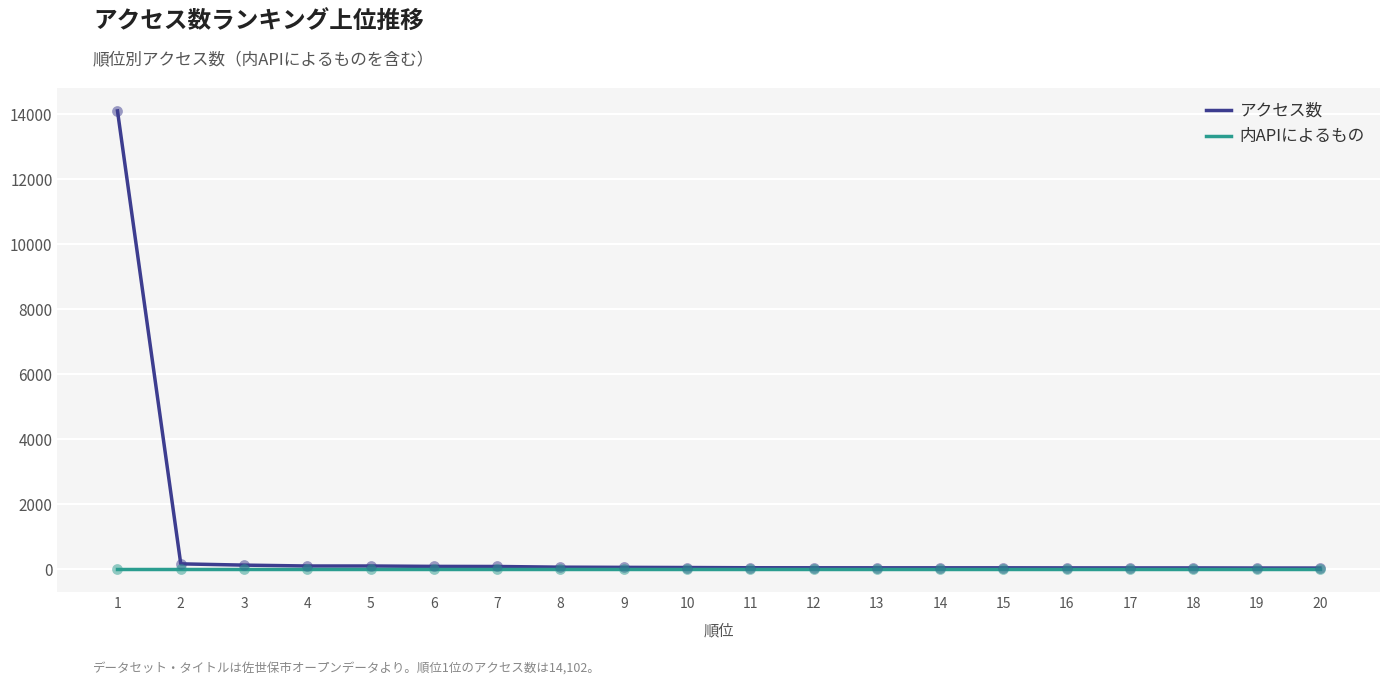

What is the highest value of the アクセス数 series?

14102